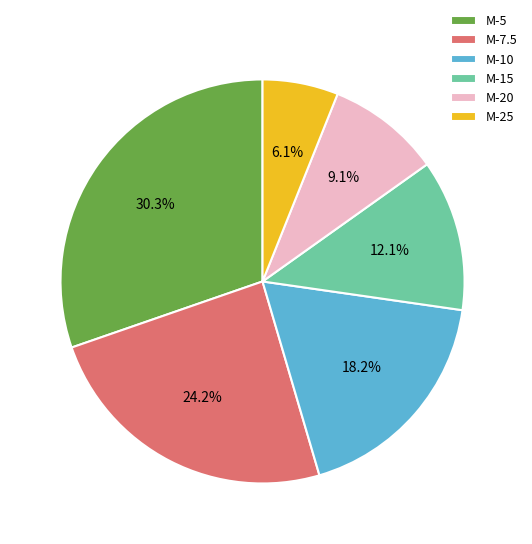

Which slice is the largest?

M-5